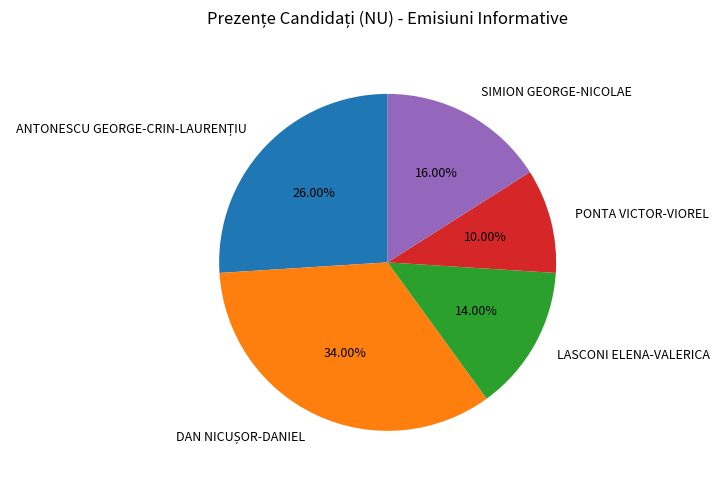

Which slice is the smallest?

PONTA VICTOR-VIOREL